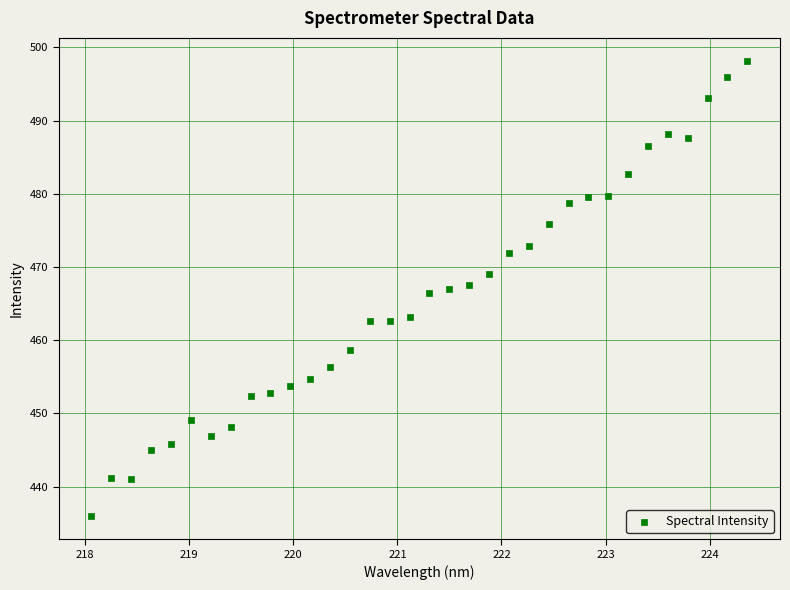

What is the range of X values (max minus min)?

6.3